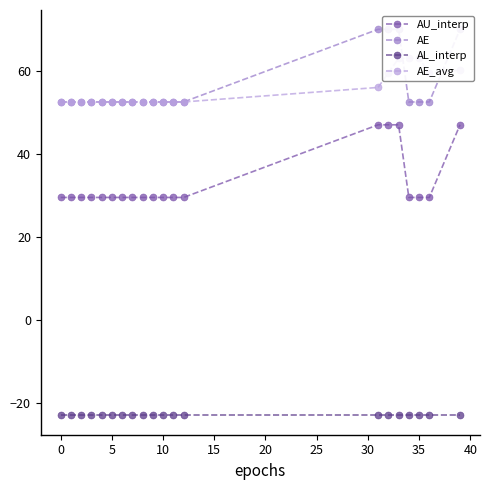

True or false: AL_interp and AE_avg cross at least once.

False